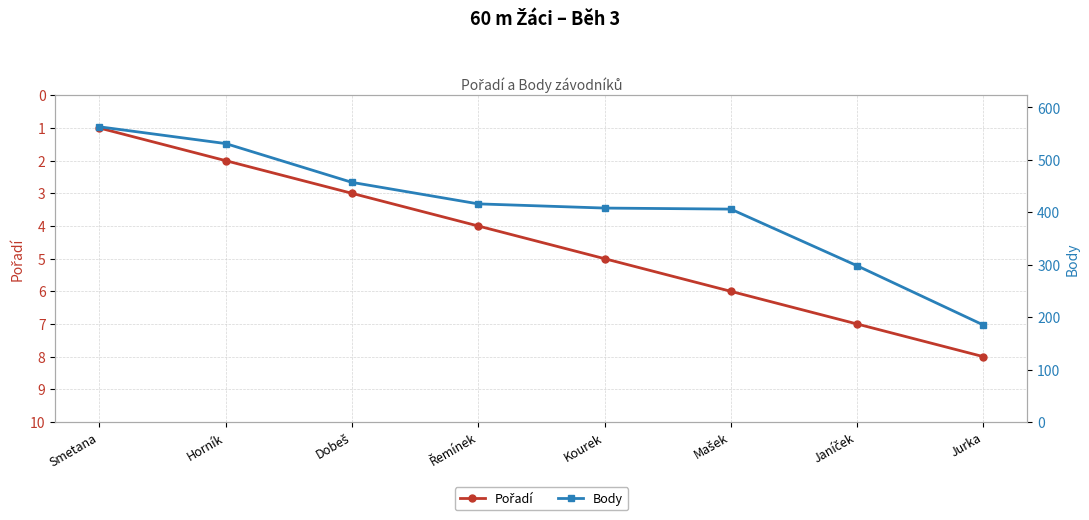

True or false: Body has more than 2 interior local peaks.

False